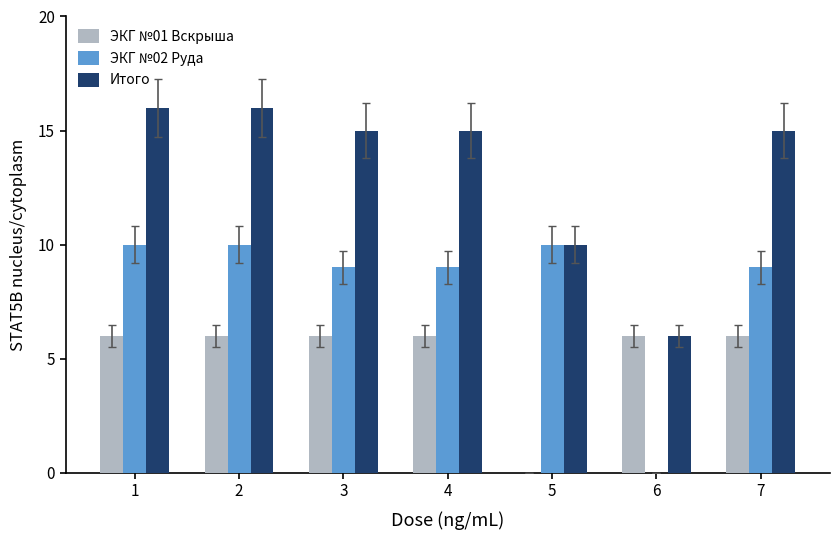

Reading left to right, list all the values displayed in this chart.

ЭКГ №01 Вскрыша: 6	6	6	6	0	6	6
ЭКГ №02 Руда: 10	10	9	9	10	0	9
Итого: 16	16	15	15	10	6	15